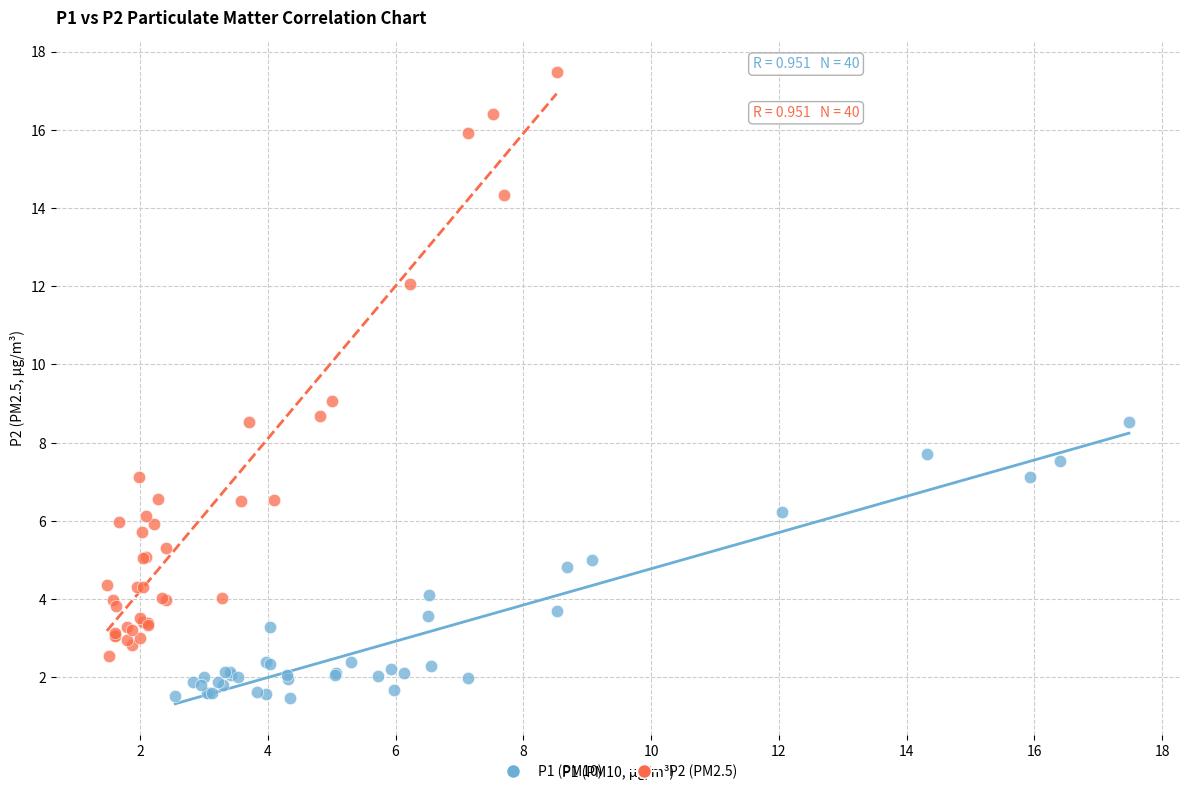

Which series has the largest Y range (max minus min)?

P2 (PM2.5)